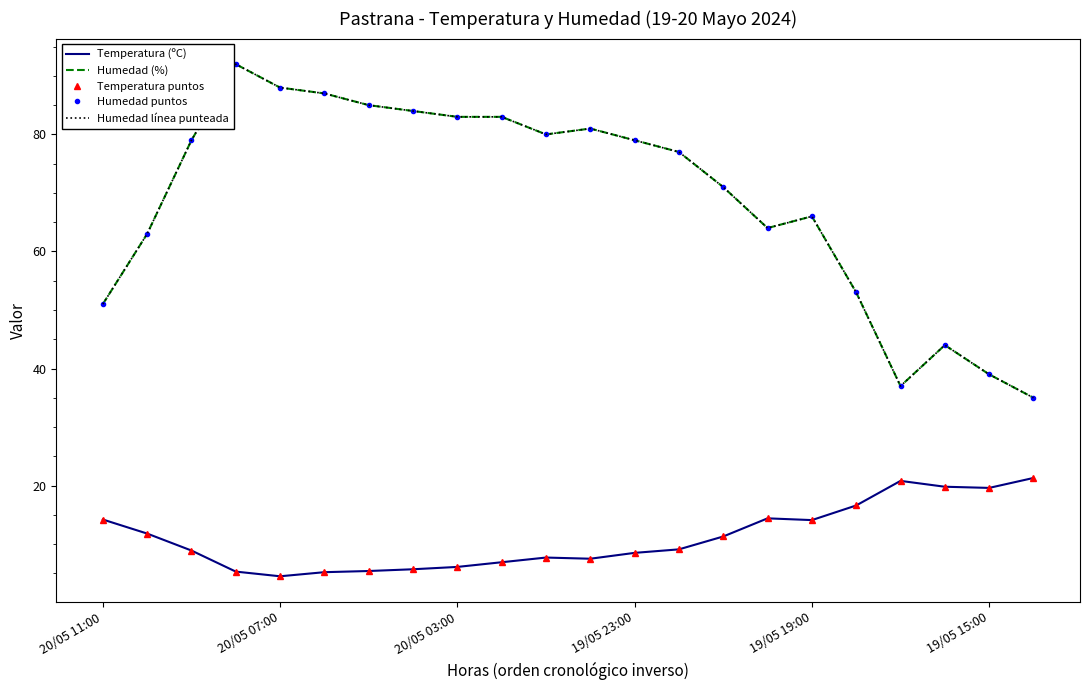

True or false: Humedad línea punteada and Humedad (%) intersect in this chart.

False